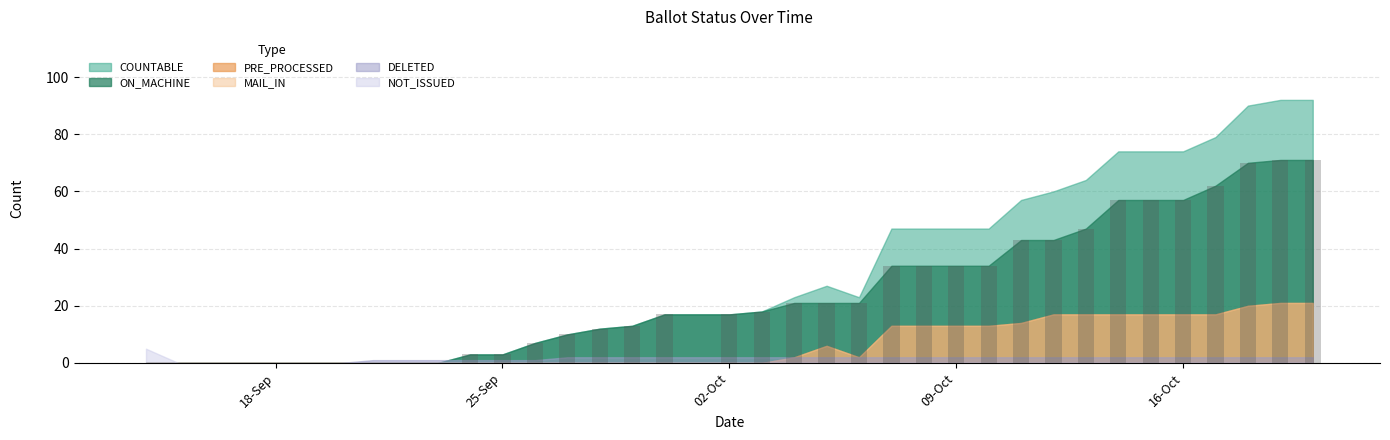

What is the maximum value shown in the chart?

71